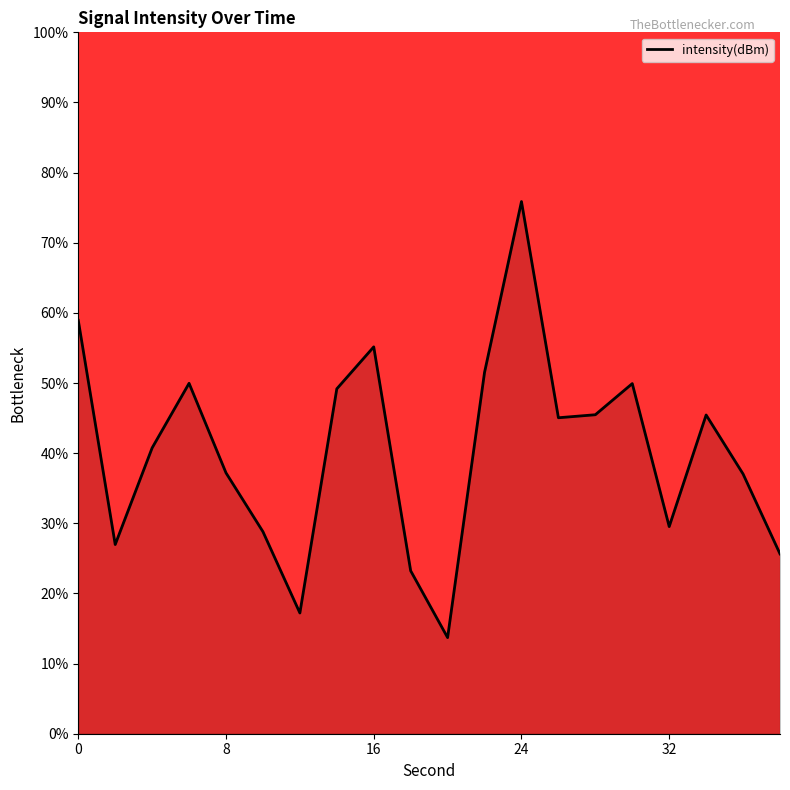

What is the minimum value shown in the chart?

13.7